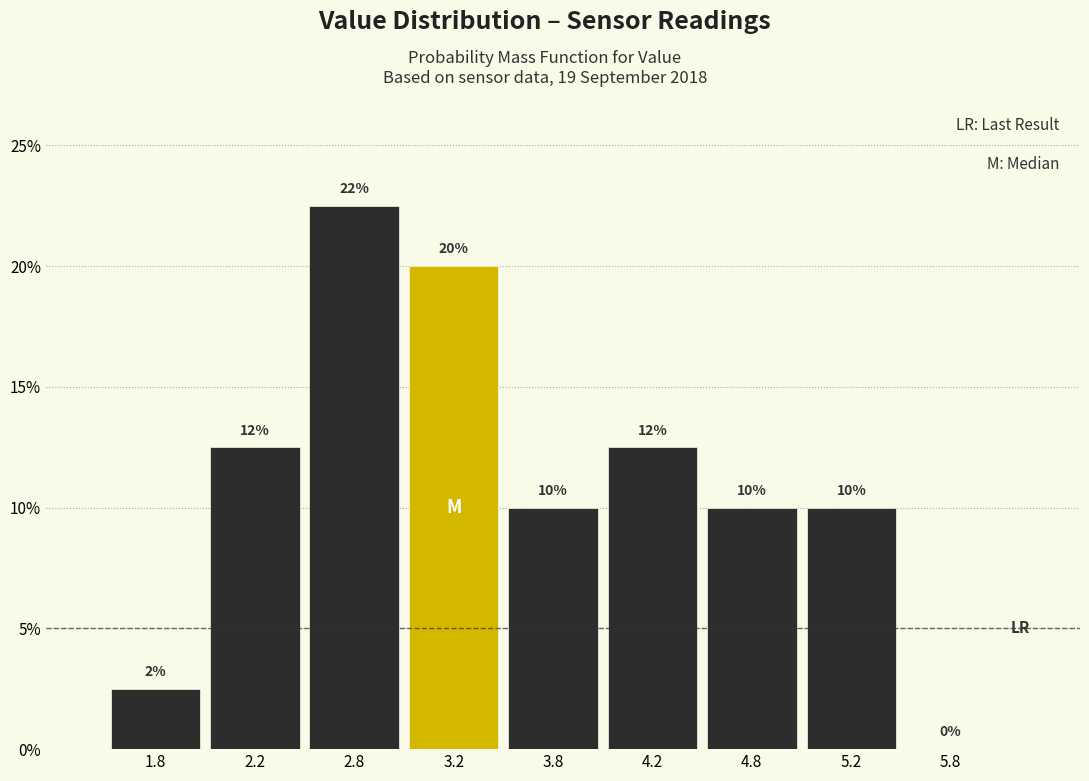

Which range on the x-axis has the tallest bar?

2.5 to 3.0